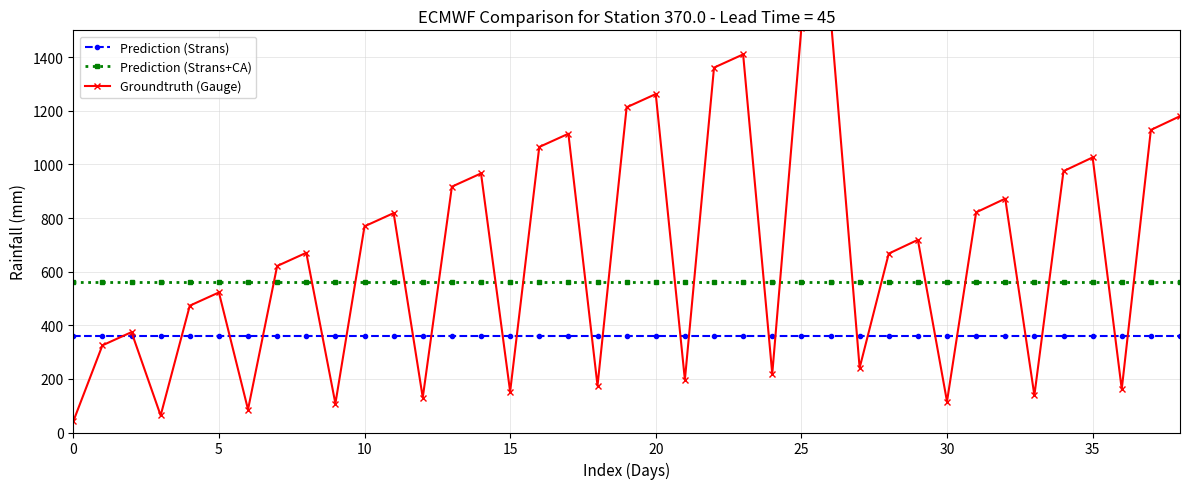

What are all the series names shown in the legend?

Prediction (Strans), Prediction (Strans+CA), Groundtruth (Gauge)